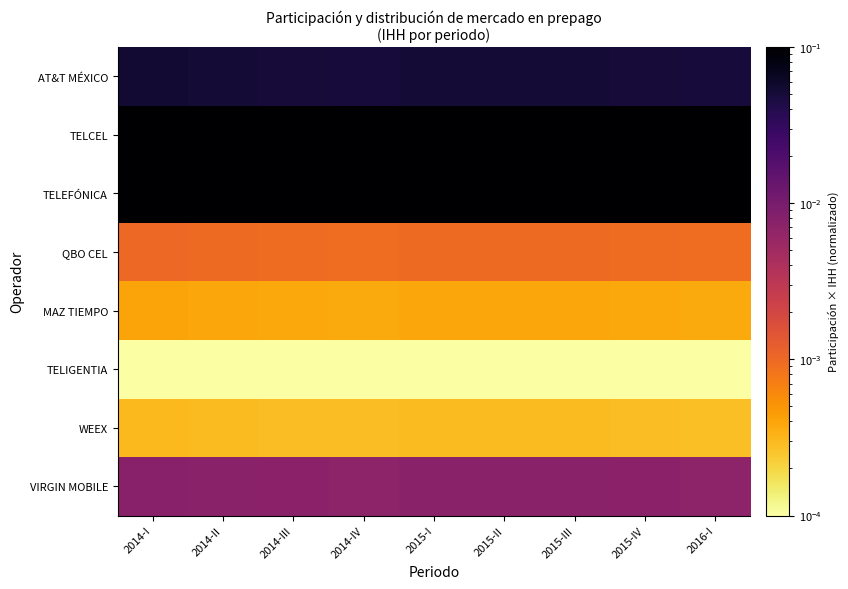

Which series has the largest total across all categories?

TELCEL